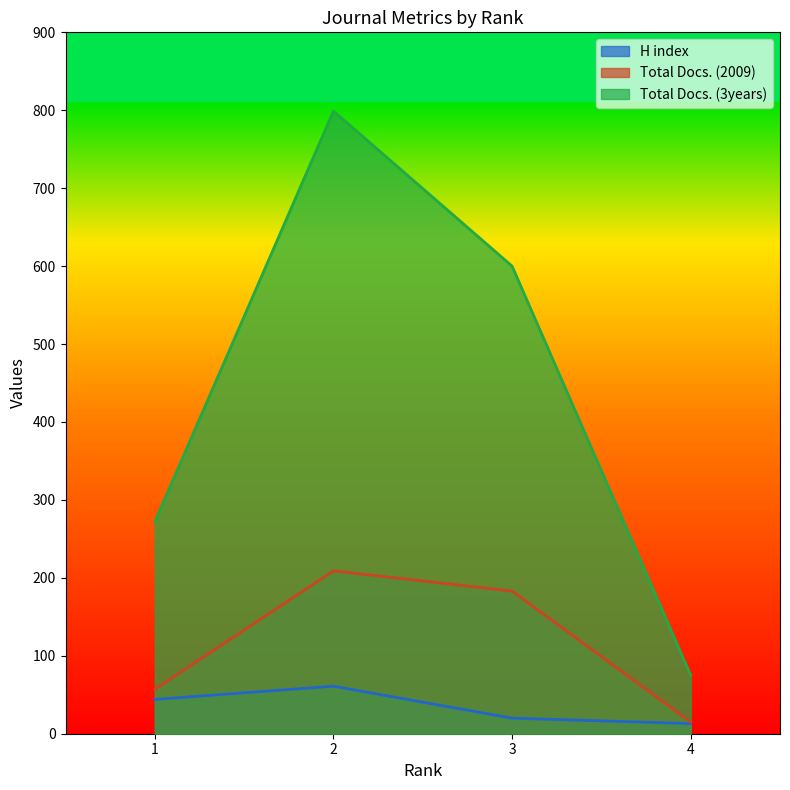

Where is H index nearest to the value 37?

1